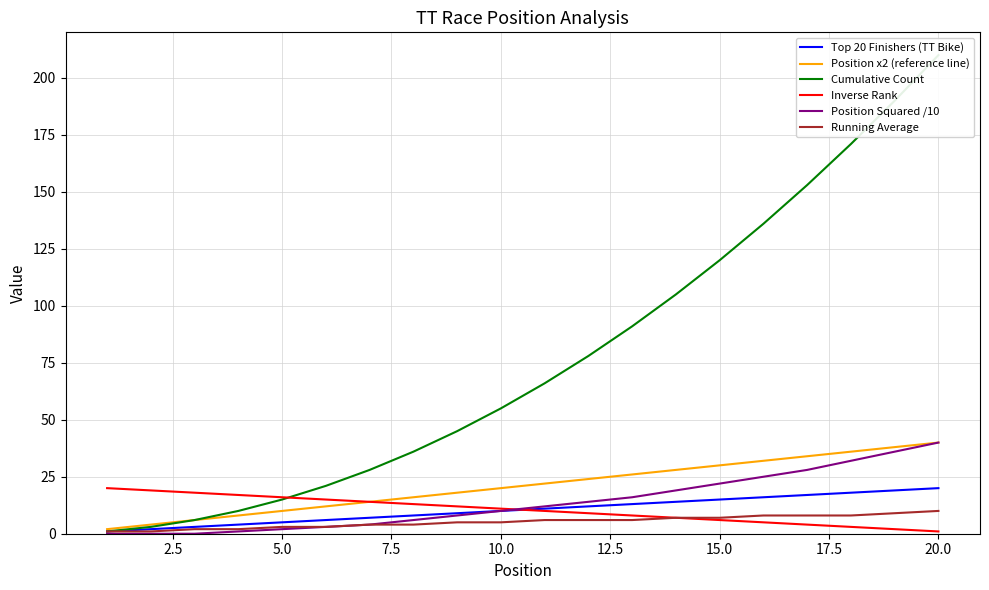

The value of Position x2 (reference line) at 20.0 is 70. True or false?

False